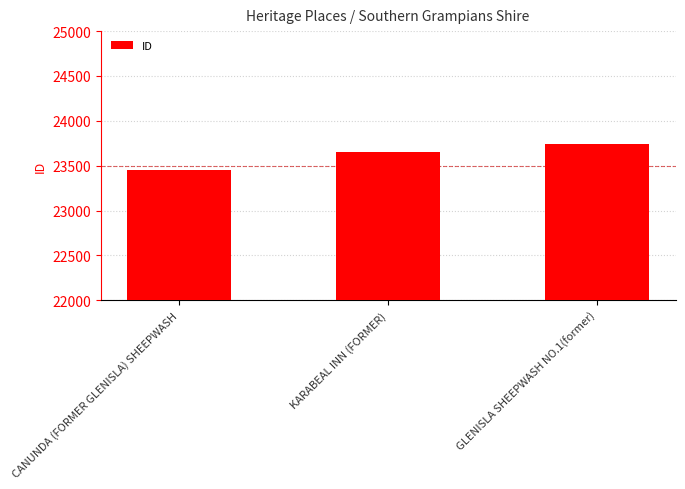

List the labels in order of value, largest first.

GLENISLA SHEEPWASH NO.1(former), KARABEAL INN (FORMER), CANUNDA (FORMER GLENISLA) SHEEPWASH